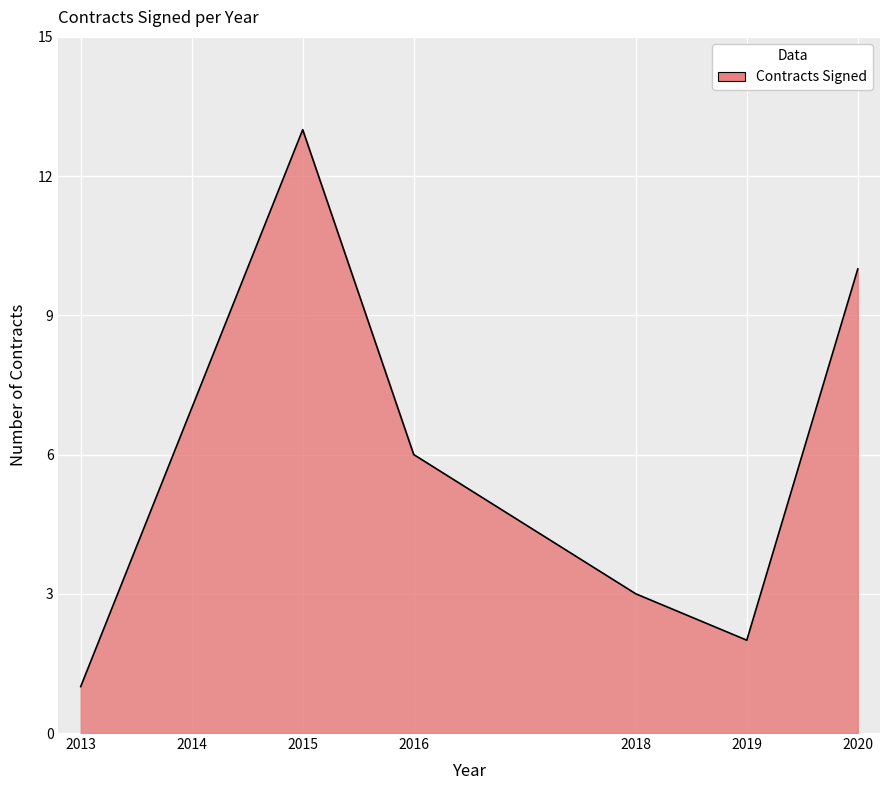

What is the smallest value displayed?

1.0